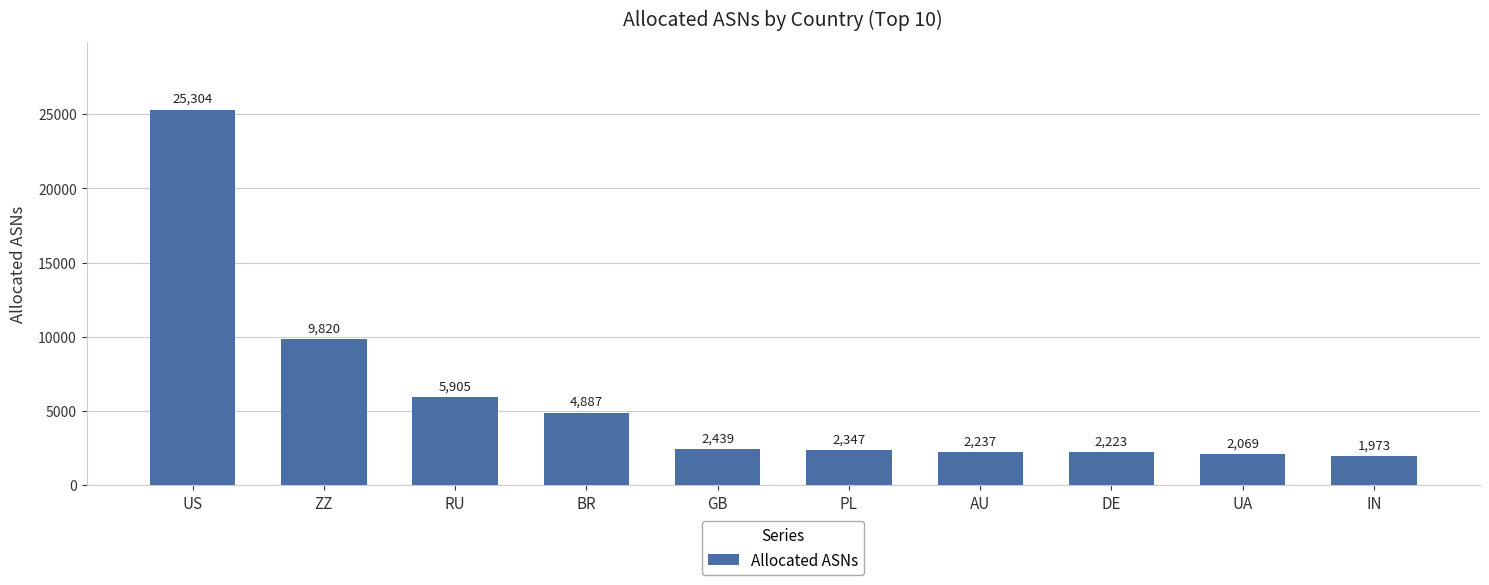

Rank the categories by value from highest to lowest.

US, ZZ, RU, BR, GB, PL, AU, DE, UA, IN